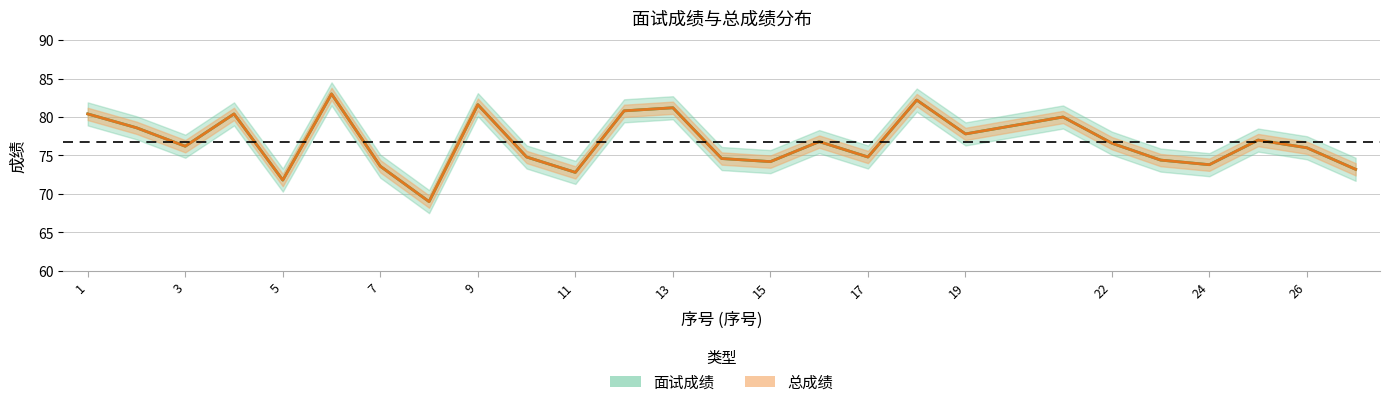

What are all the series names shown in the legend?

面试成绩, 总成绩